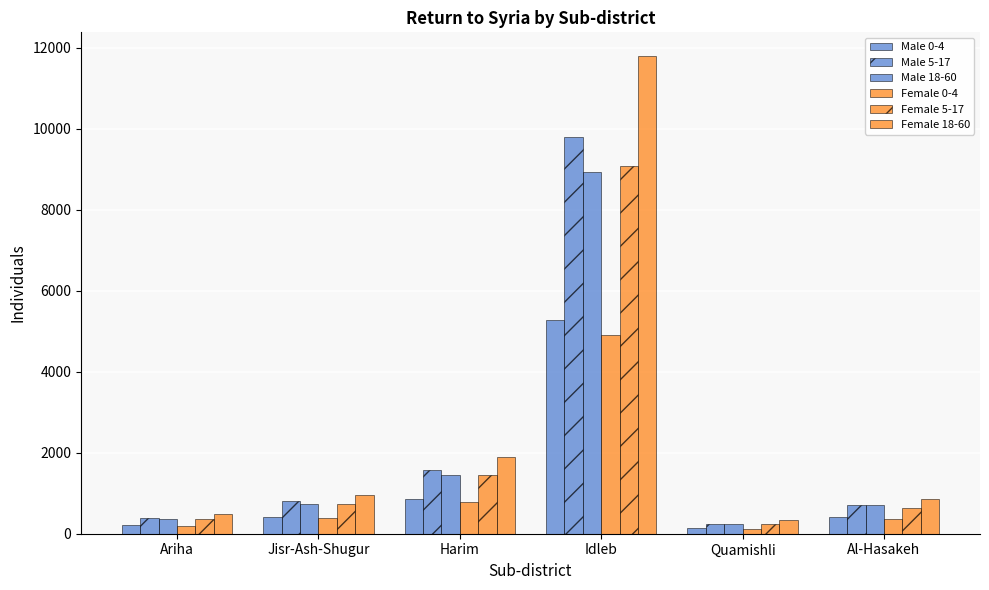

True or false: Male 5-17 has a value of 598 at Harim.

False